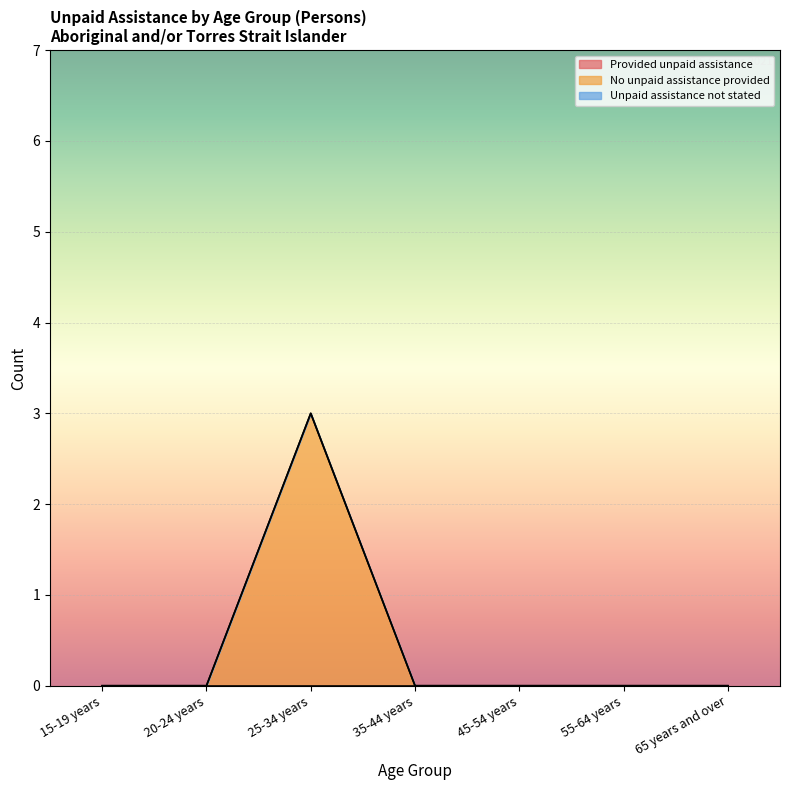

Reading left to right, what are all the values shown in this chart?

Provided unpaid assistance: 15-19 years=0	20-24 years=0	25-34 years=0	35-44 years=0	45-54 years=0	55-64 years=0	65 years and over=0
No unpaid assistance provided: 15-19 years=0	20-24 years=0	25-34 years=3	35-44 years=0	45-54 years=0	55-64 years=0	65 years and over=0
Unpaid assistance not stated: 15-19 years=0	20-24 years=0	25-34 years=0	35-44 years=0	45-54 years=0	55-64 years=0	65 years and over=0